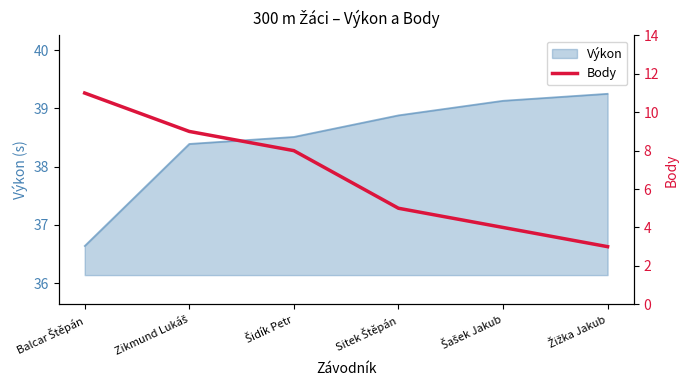

What is the lowest value of the Výkon series?

36.6